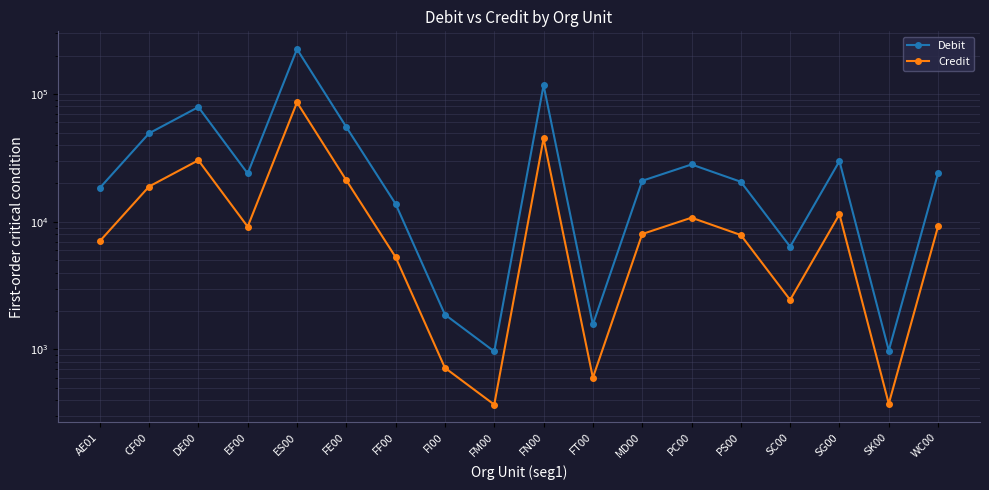

What is the lowest value of the Debit series?

965